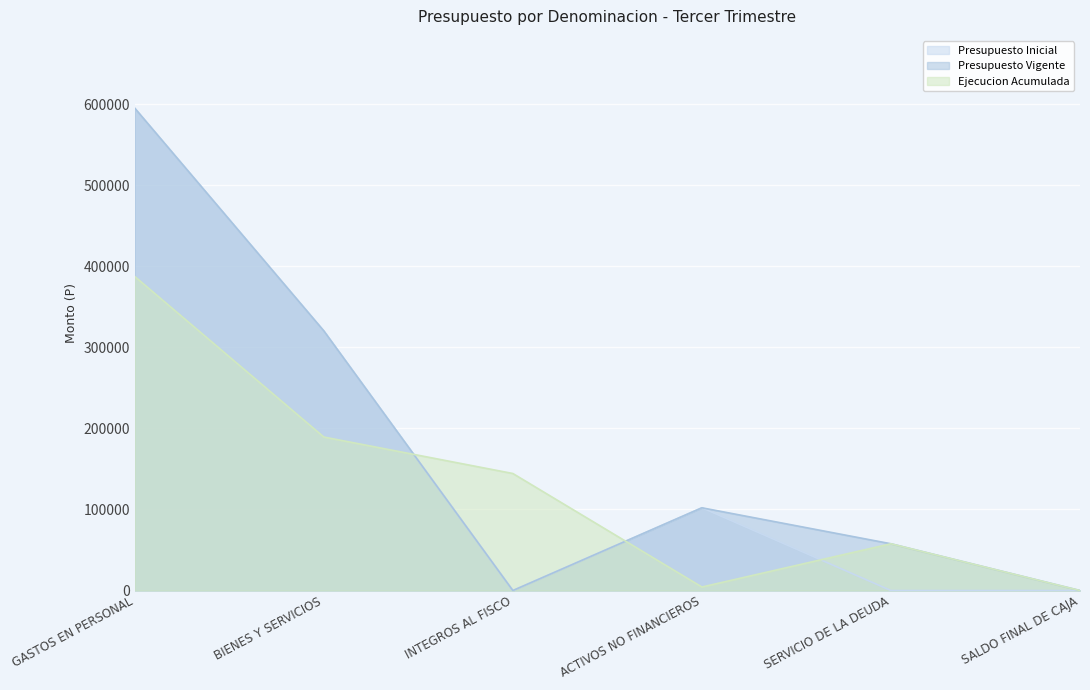

The value of Presupuesto Vigente at ACTIVOS NO FINANCIEROS is 102048. True or false?

True